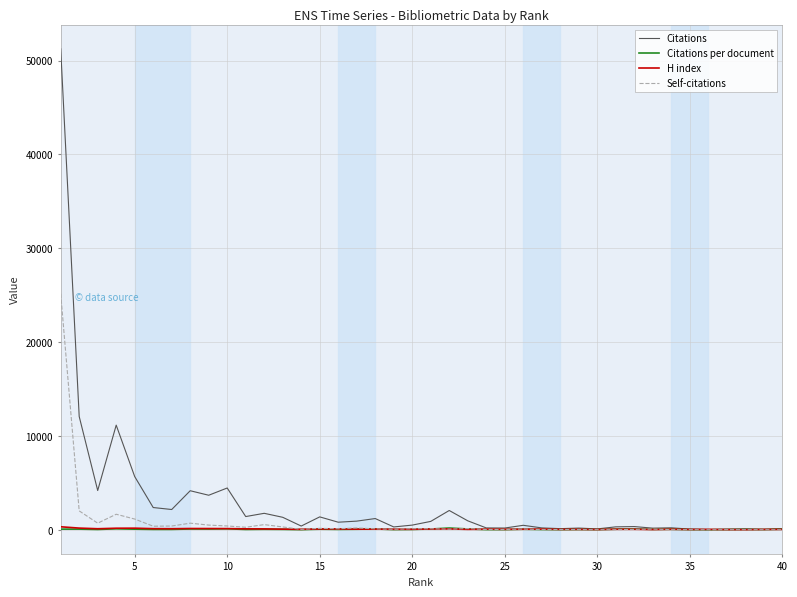

Which series has the widest spread of values?

Citations